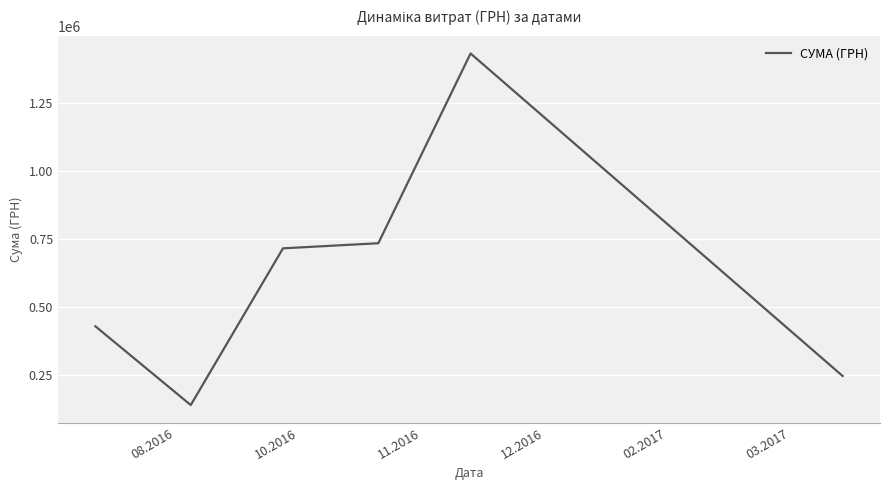

How many categories are shown in the chart?

6